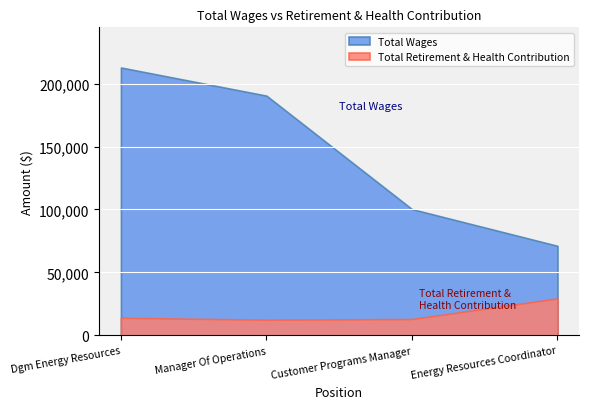

Where is Total Retirement & Health Contribution nearest to the value 20879?

Dgm Energy Resources